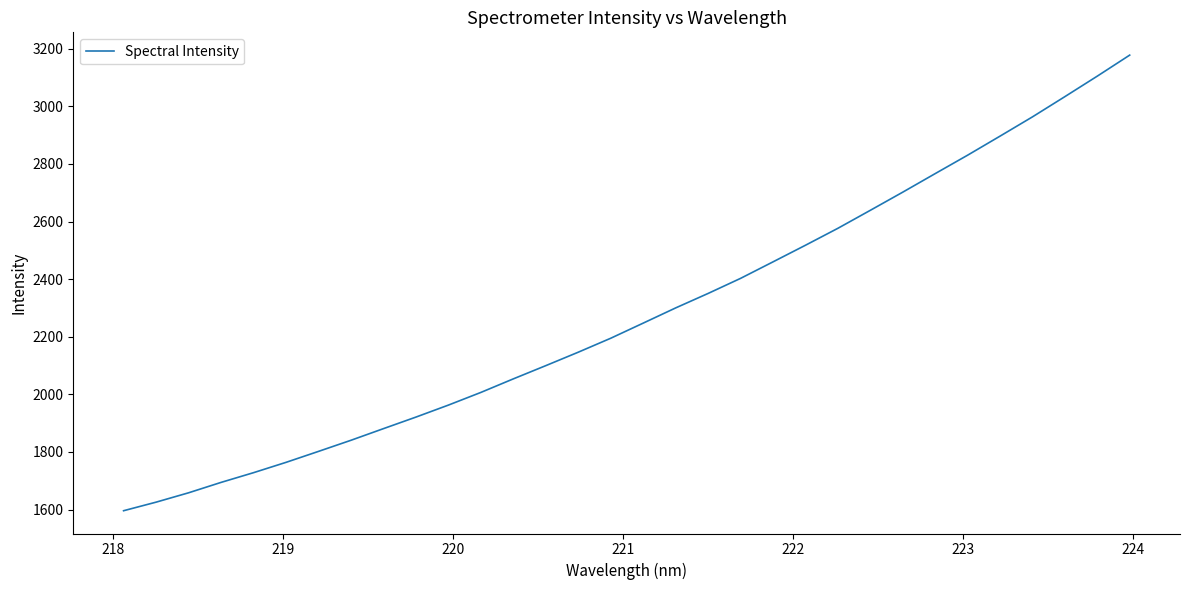

What is the difference between the maximum and minimum values?

1581.7